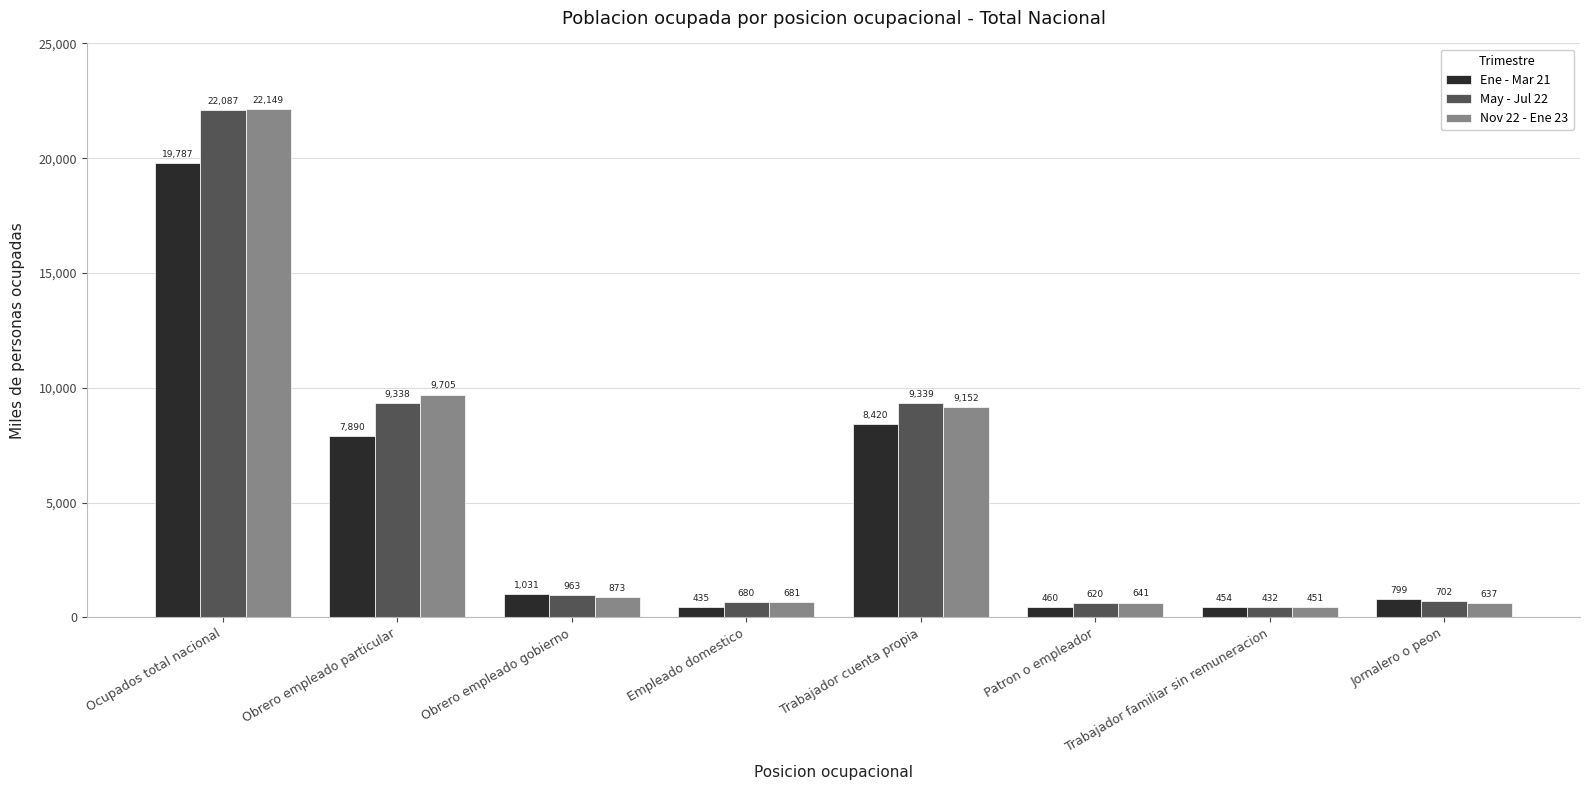

What is the difference between the highest and lowest values at Trabajador familiar sin remuneracion?

22.1